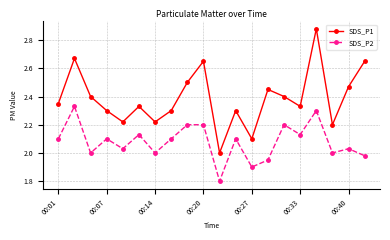

In SDS_P1, how many points are lower than both neighbors (excluding endpoints)?

6